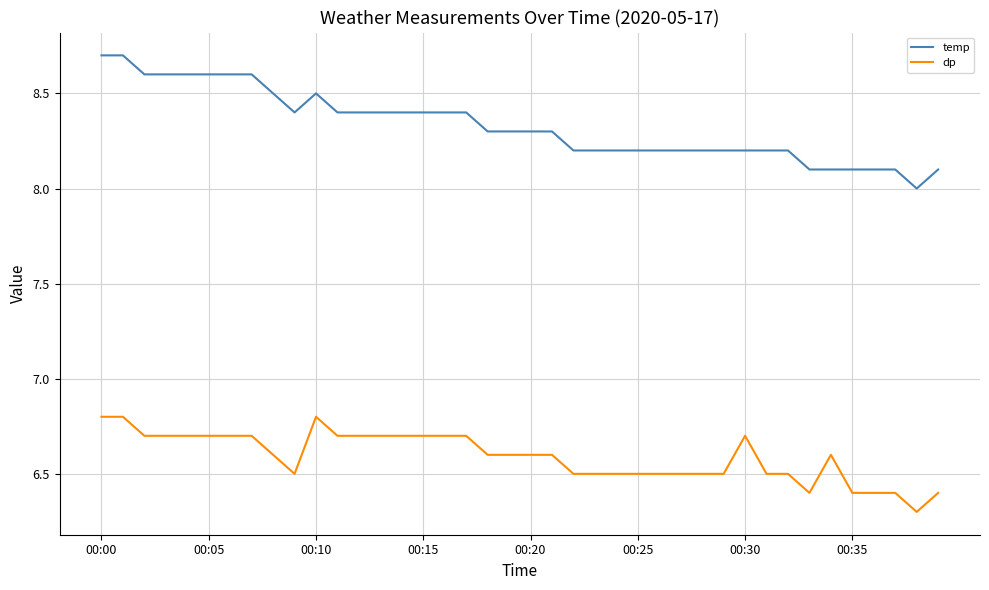

True or false: temp and dp cross at least once.

False